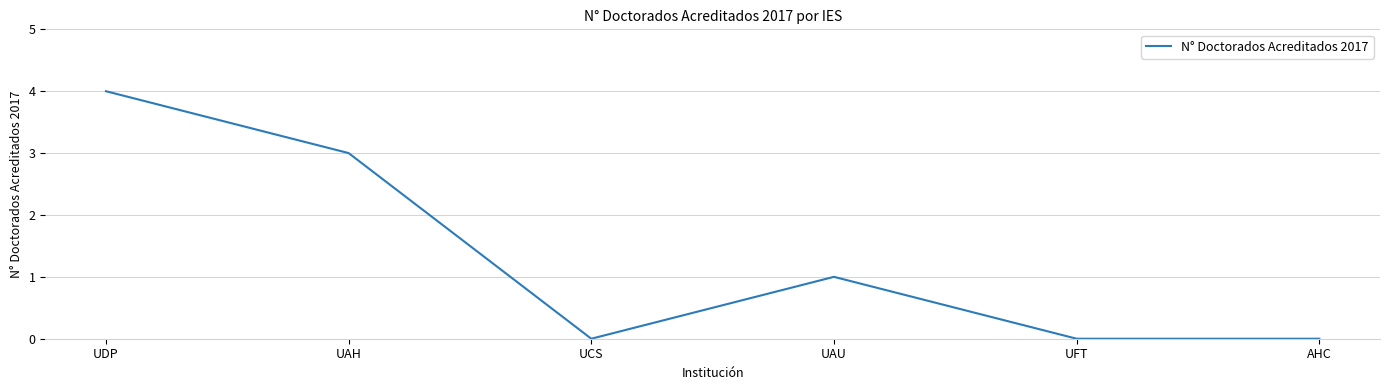

How many values are below 1?

3